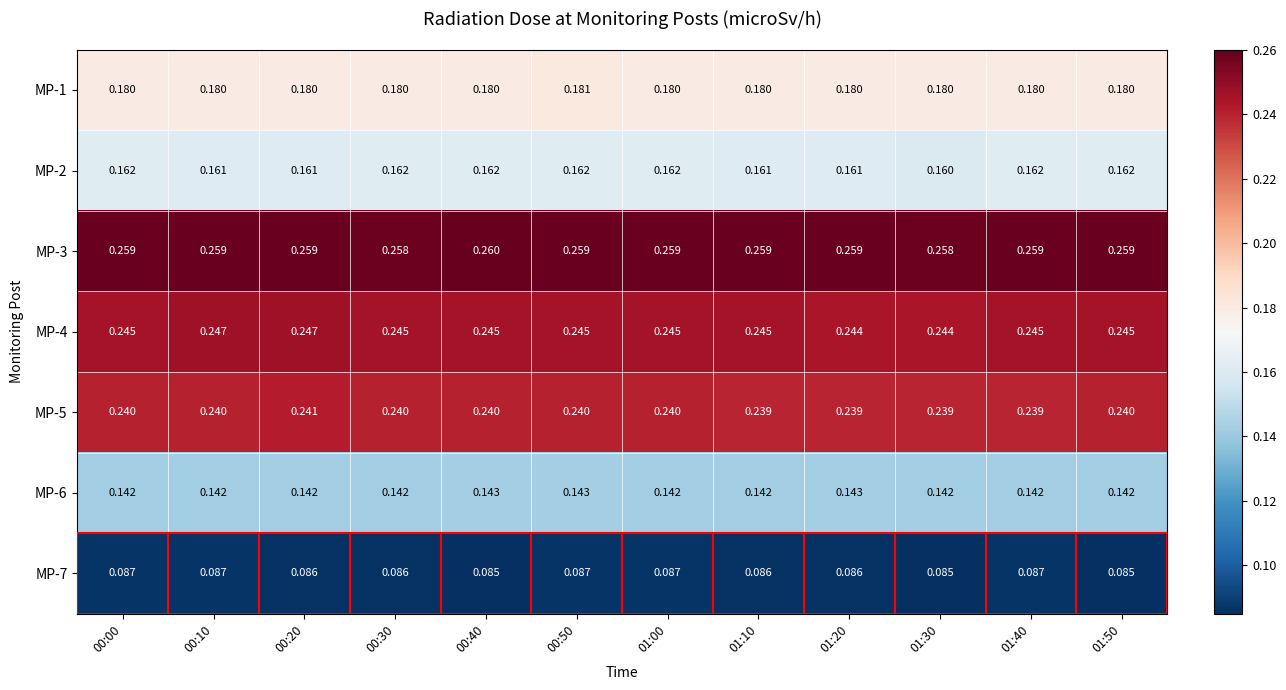

Is the value of MP-7 at 01:20 greater than the value of MP-5 at 01:40?

No